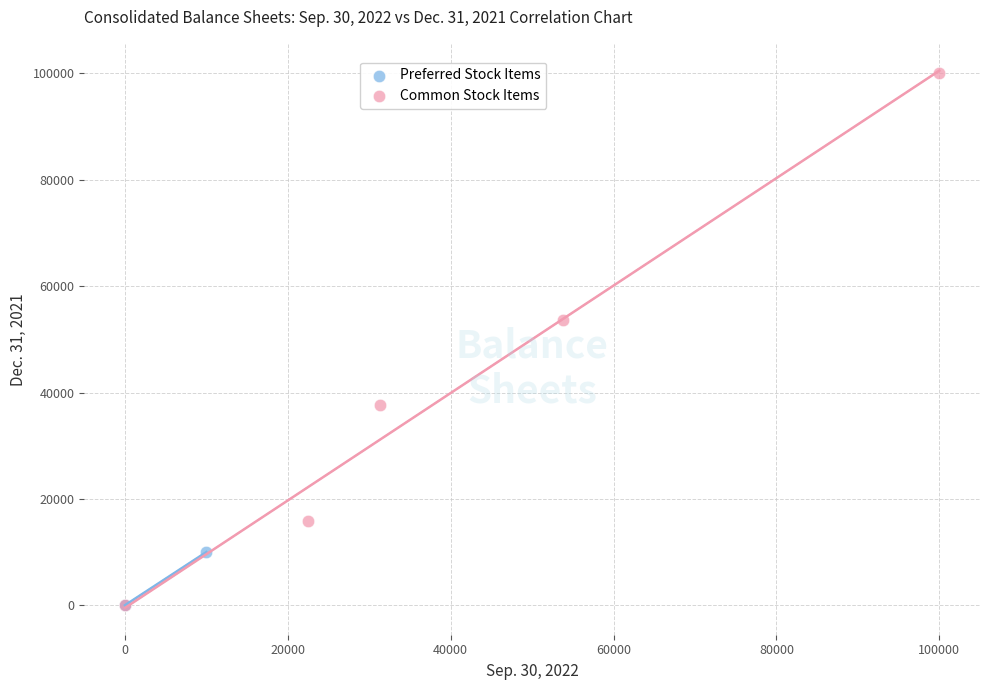

Which series has the widest spread of Y values?

Common Stock Items